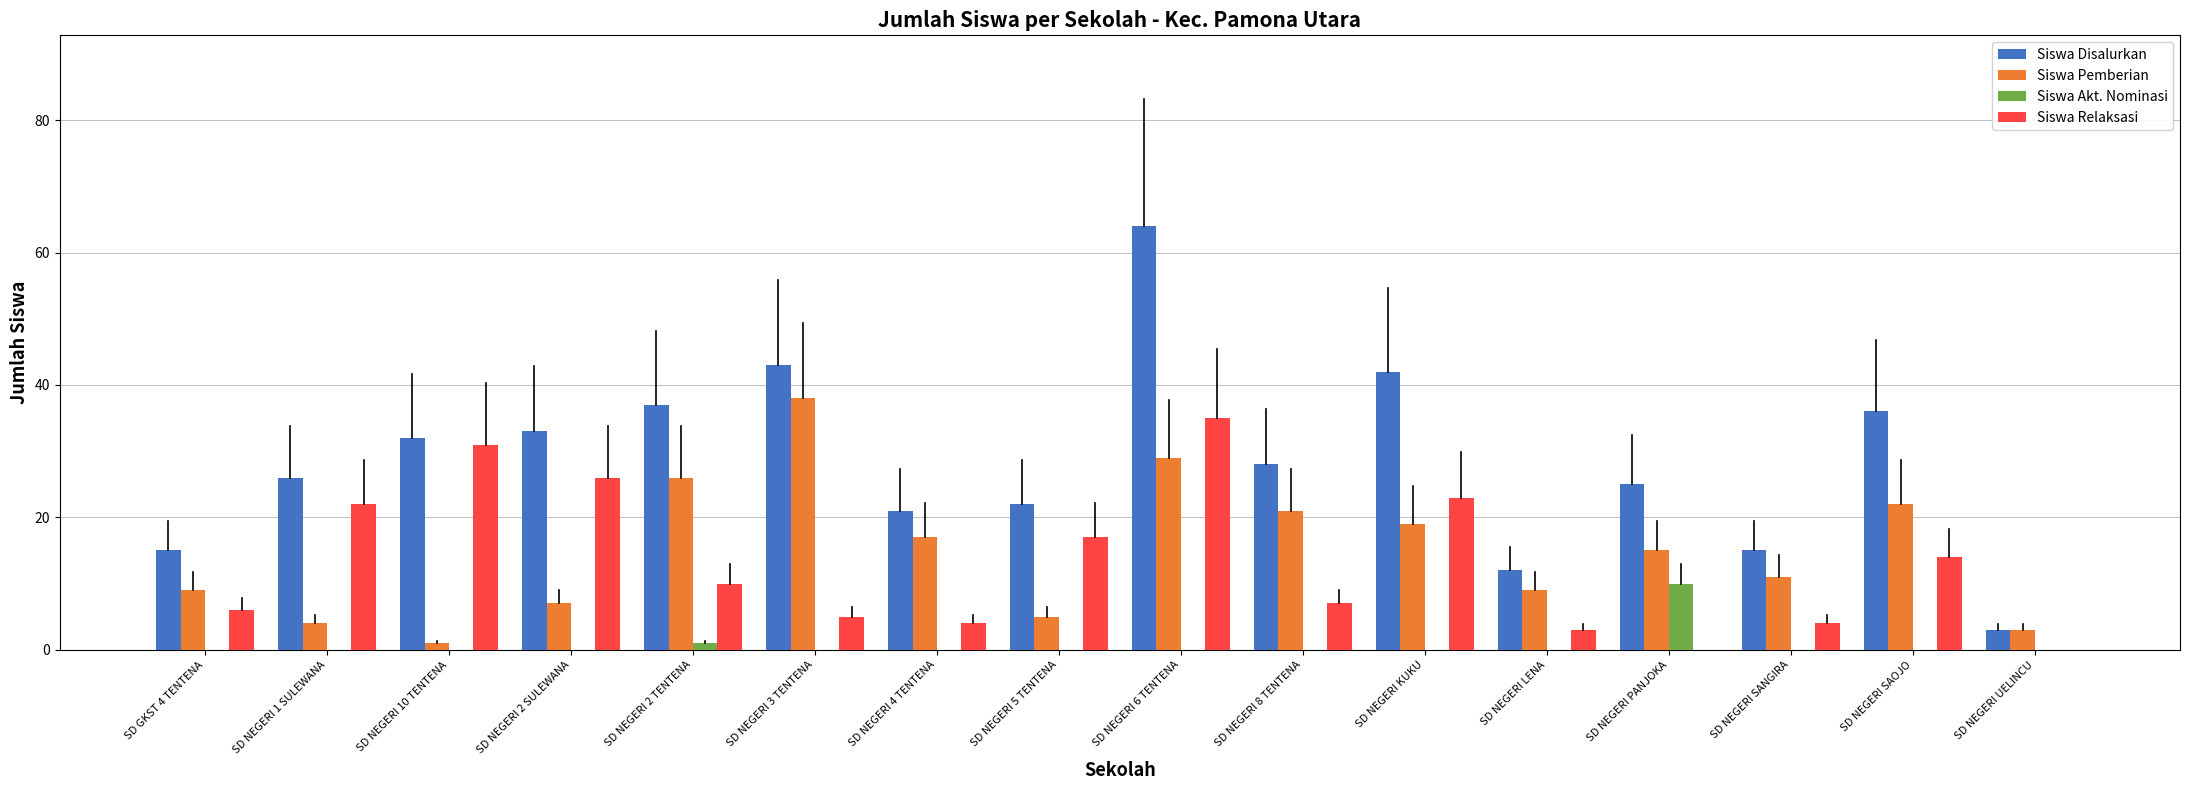

Is the value of Siswa Pemberian at SD NEGERI 2 SULEWANA greater than the value of Siswa Relaksasi at SD NEGERI 3 TENTENA?

Yes